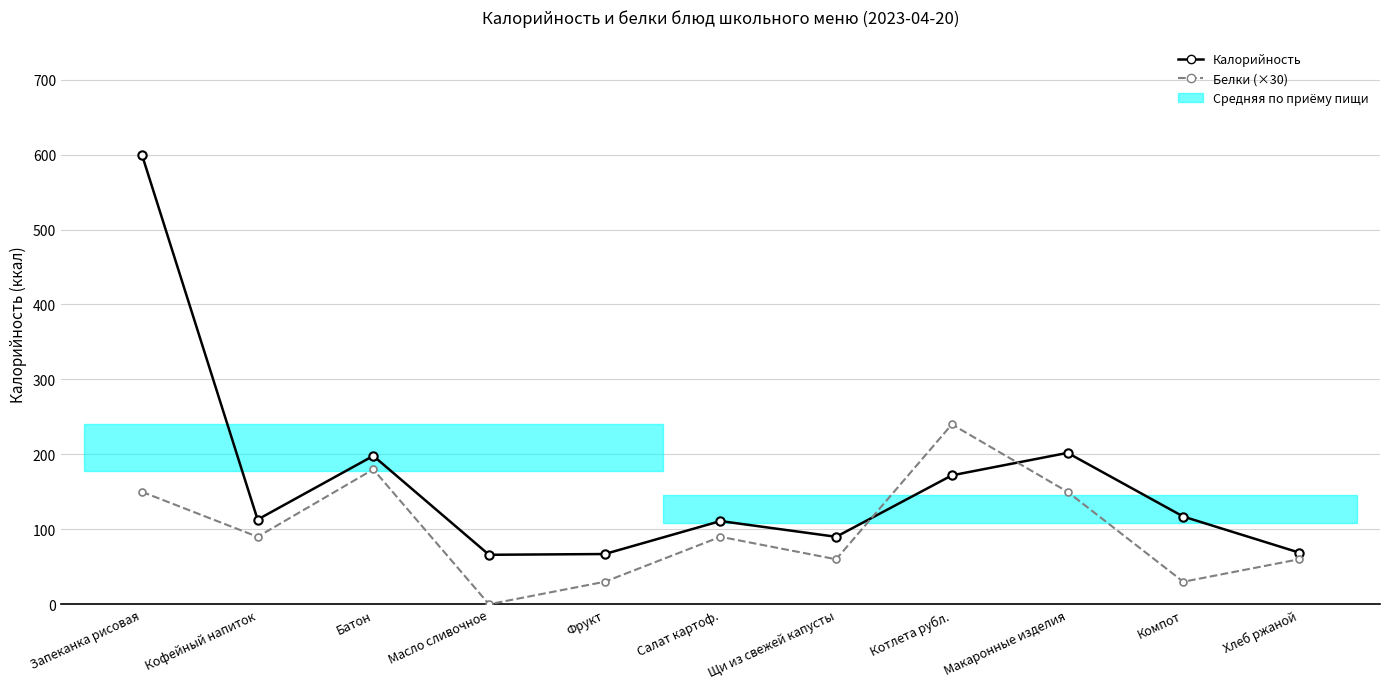

Is this an area chart (filled region under the line)?

No